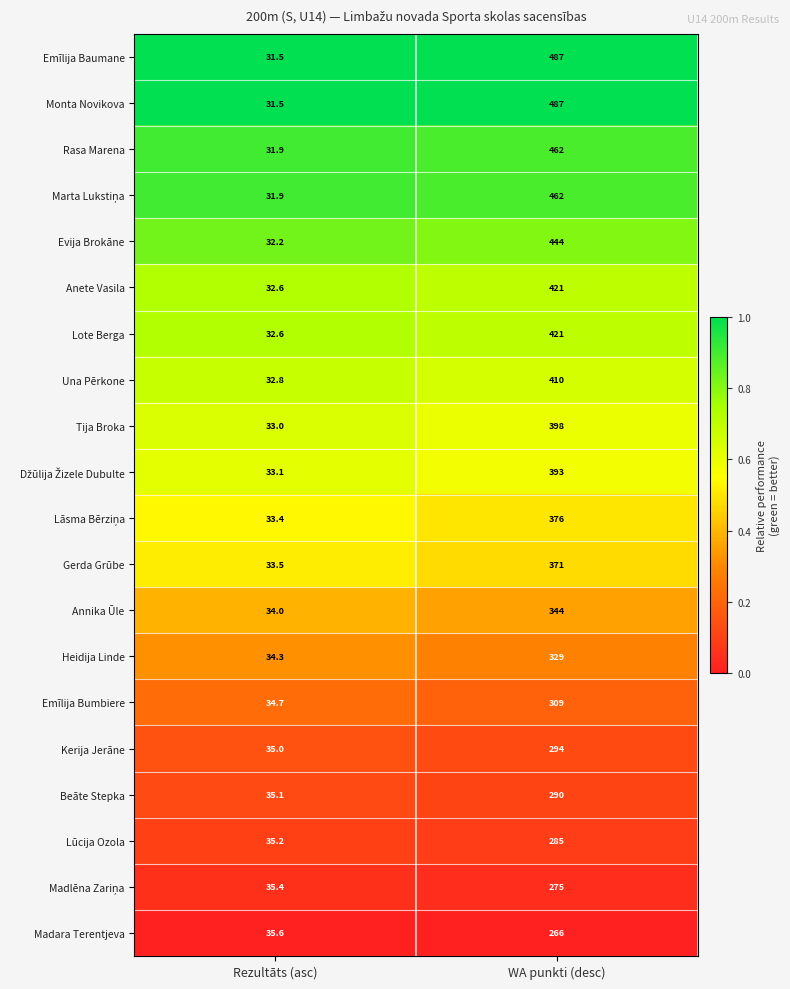

List the labels in order of Gerda Grūbe value, smallest first.

Rezultāts (asc), WA punkti (desc)